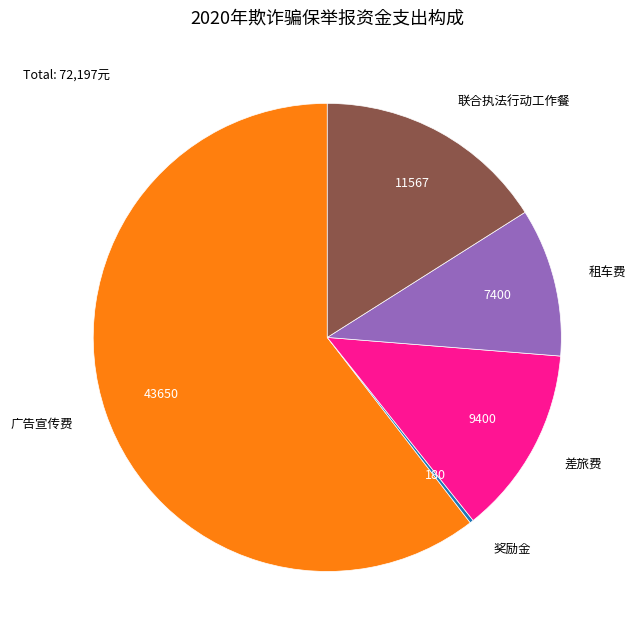

What is the largest slice in the pie chart?

广告宣传费